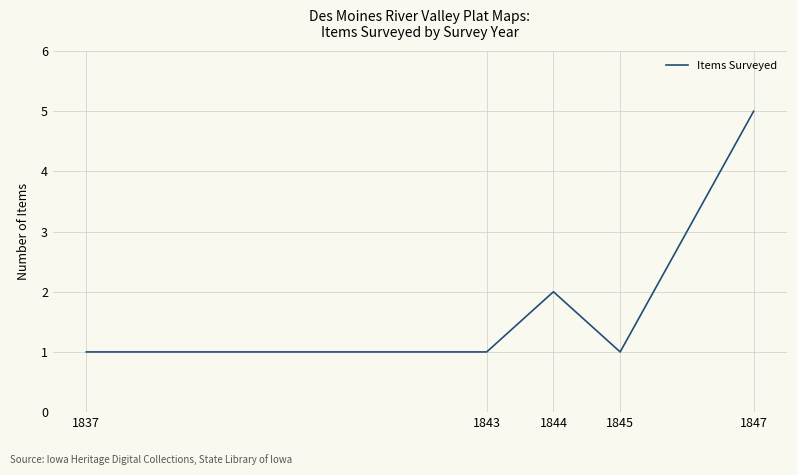

Does the chart display data point markers on the line(s)?

No